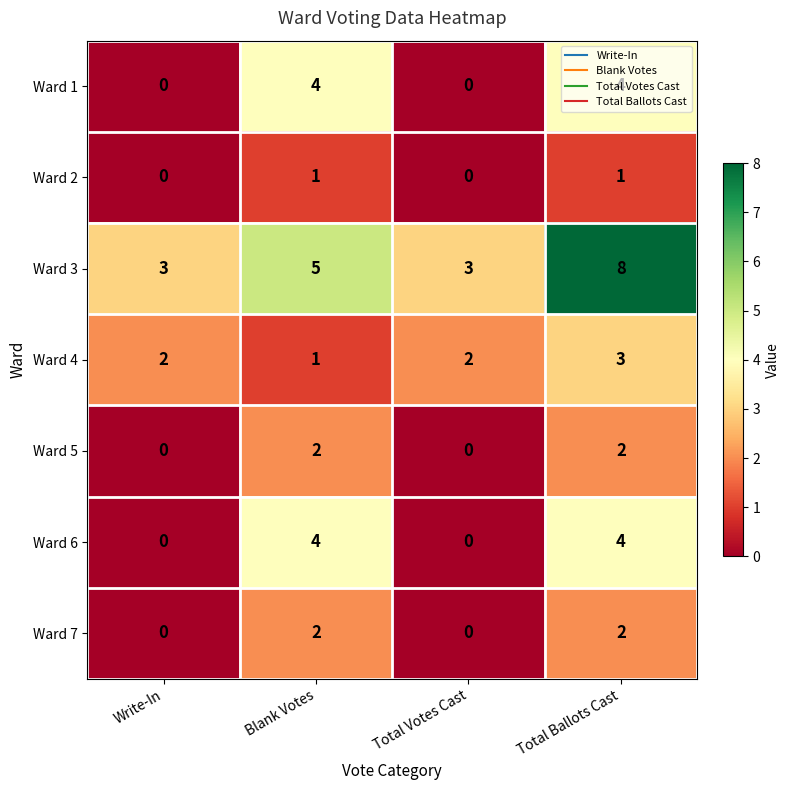

Which category has the highest value across all series?

Total Ballots Cast